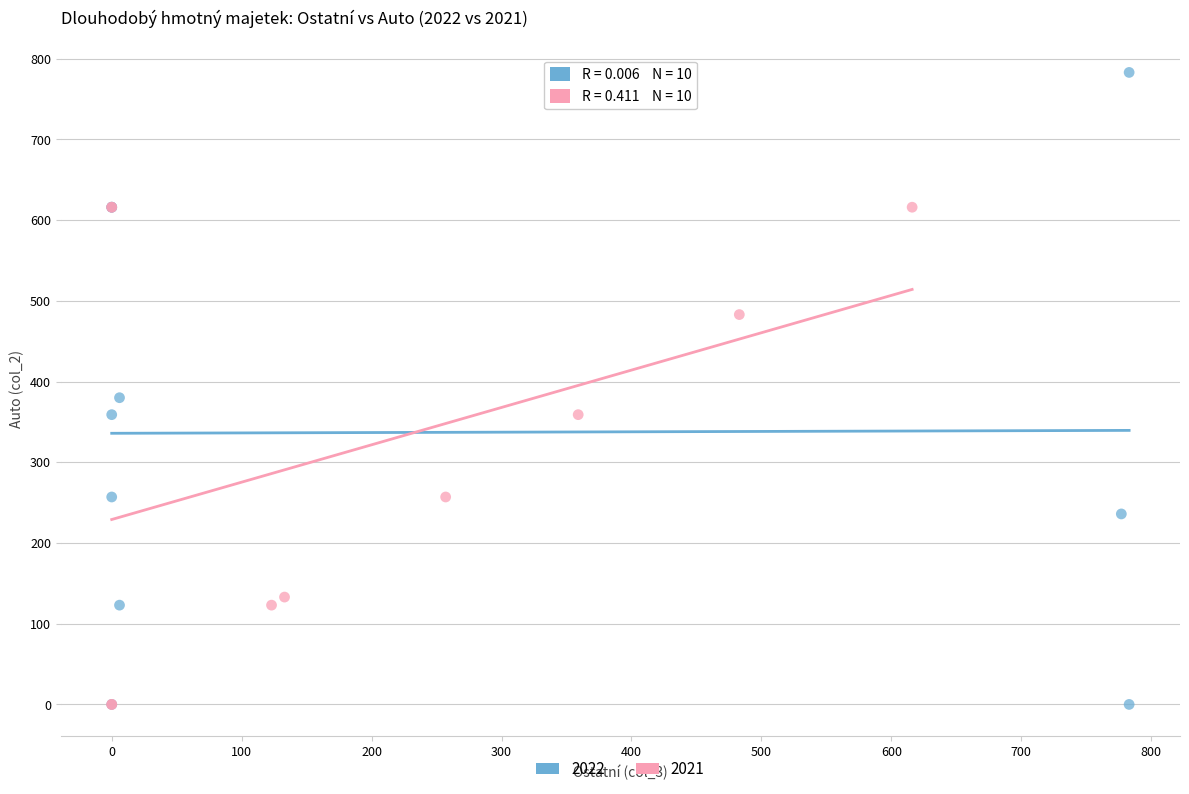

Which series reaches the maximum Y coordinate?

2022